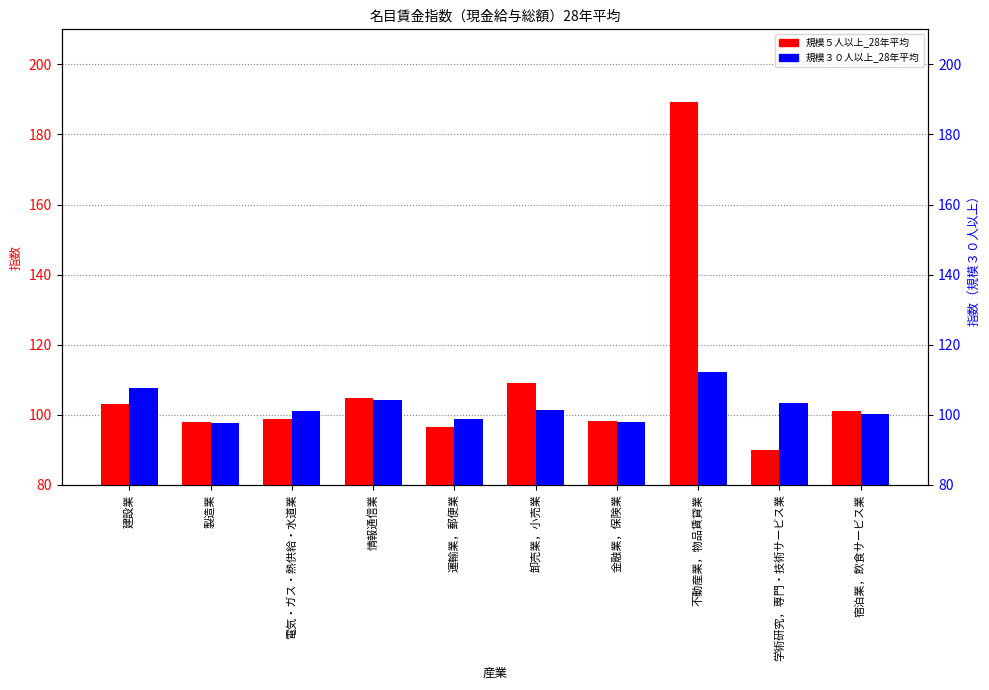

Reading left to right, extract all data points from this chart.

規模５人以上_28年平均: 建設業=103.2	製造業=98.0	電気・ガス・熱供給・水道業=98.9	情報通信業=104.7	運輸業，郵便業=96.5	卸売業，小売業=109.0	金融業，保険業=98.1	不動産業，物品賃貸業=189.2	学術研究，専門・技術サービス業=90.1	宿泊業，飲食サービス業=101.1
規模３０人以上_28年平均: 建設業=107.6	製造業=97.6	電気・ガス・熱供給・水道業=101.1	情報通信業=104.1	運輸業，郵便業=98.8	卸売業，小売業=101.3	金融業，保険業=97.9	不動産業，物品賃貸業=112.2	学術研究，専門・技術サービス業=103.4	宿泊業，飲食サービス業=100.1